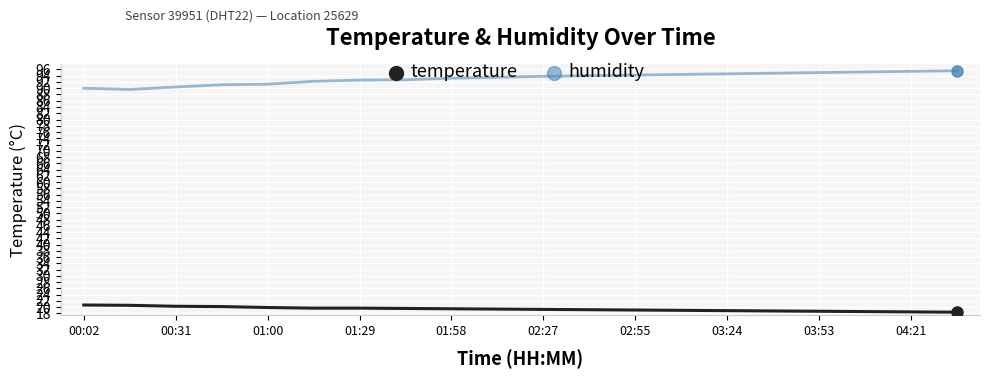

List the series in order of their overall mean, highest first.

humidity, temperature